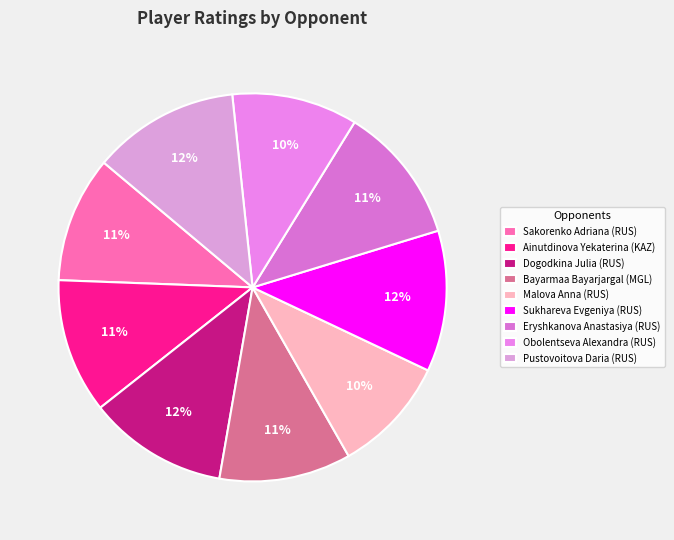

How many segments does this pie chart have?

9